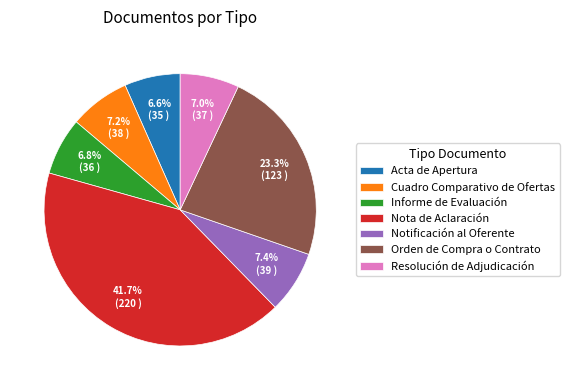

What is the largest slice in the pie chart?

Nota de Aclaración